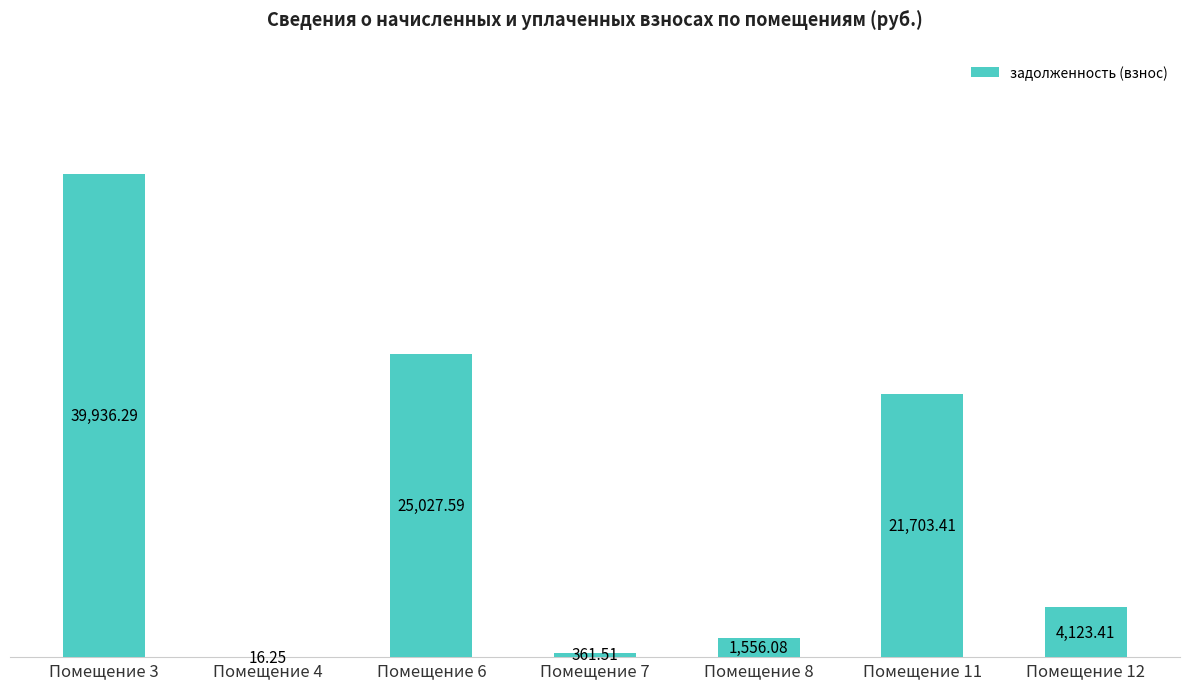

Which category has the highest value across all series?

Помещение 3